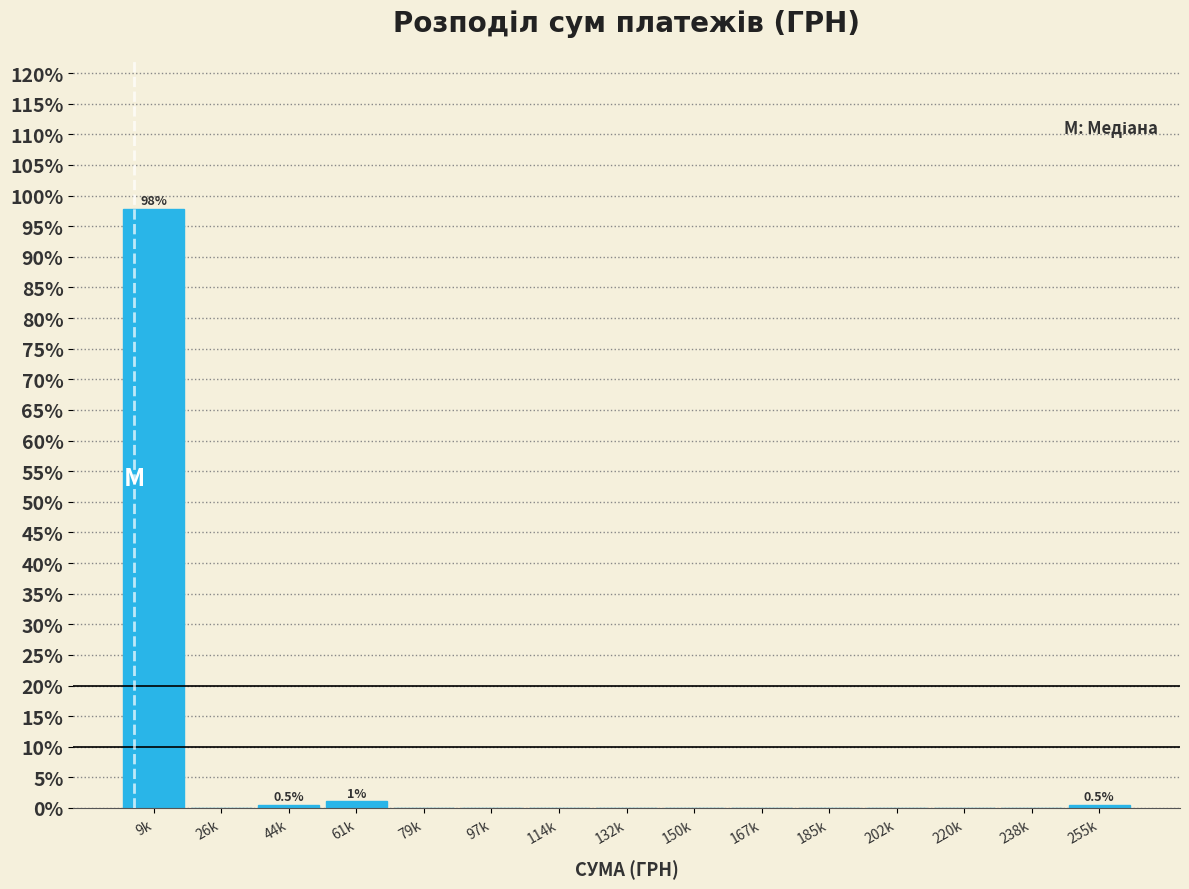

Reading right to left, what are all the values shown in this chart?

255k=0.5	238k=0.0	220k=0.0	202k=0.0	185k=0.0	167k=0.0	150k=0.0	132k=0.0	114k=0.0	97k=0.0	79k=0.0	61k=1.1	44k=0.5	26k=0.0	9k=97.9